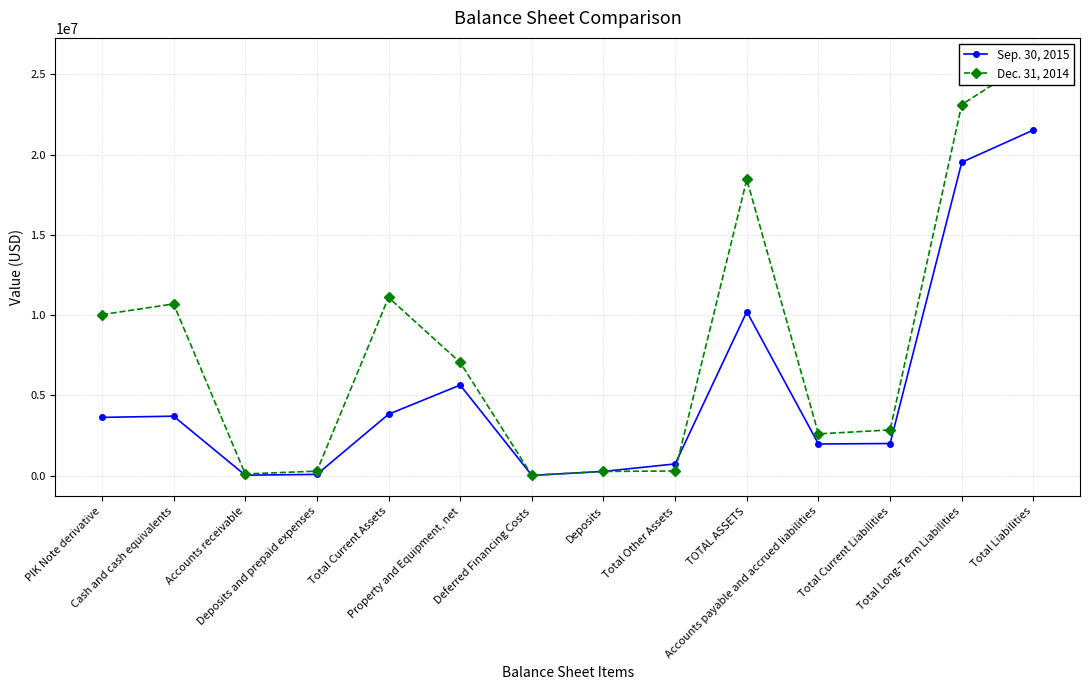

What is the value of the Sep. 30, 2015 point at the 14th from the left?

21533054